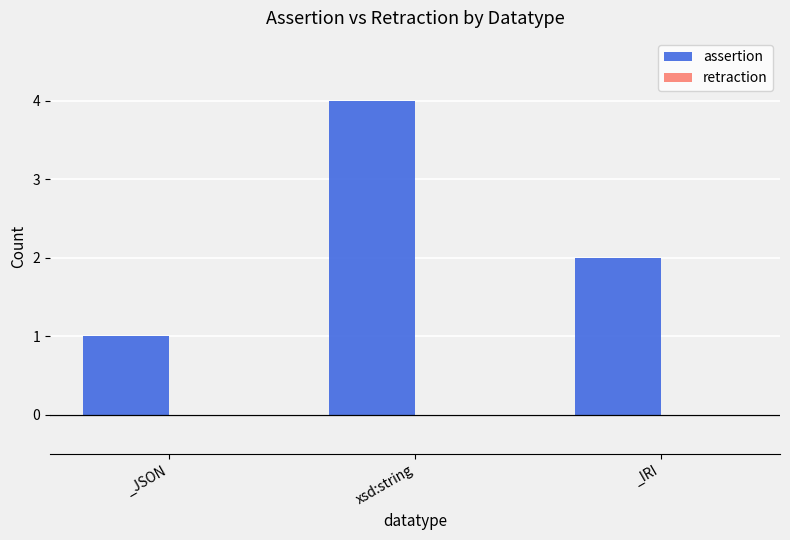

What position from the right is _IRI?

1